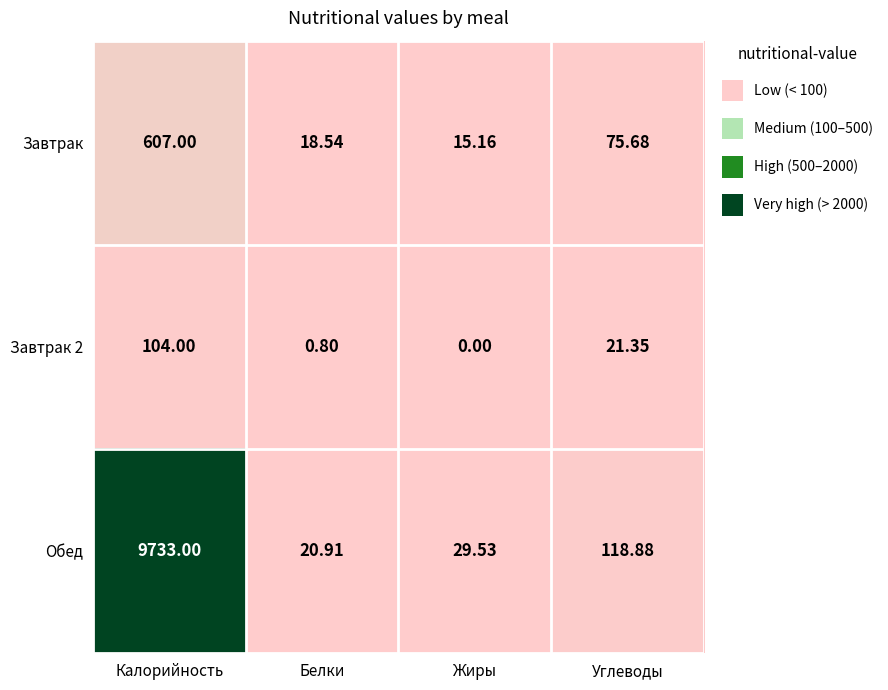

Between Калорийность and Жиры, which series saw the biggest shift?

Обед